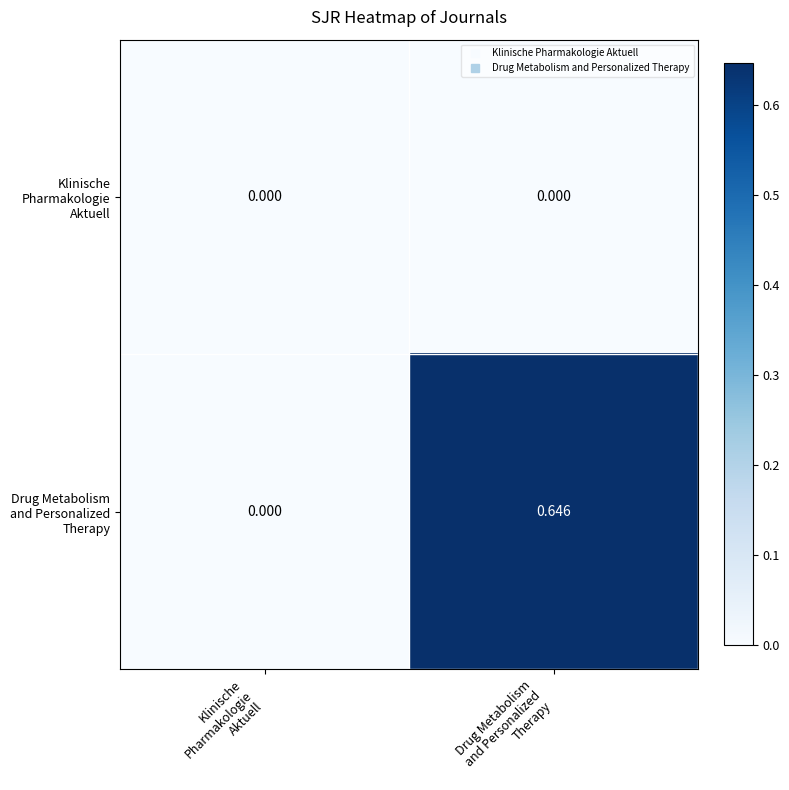

How many data points does each series have?

2